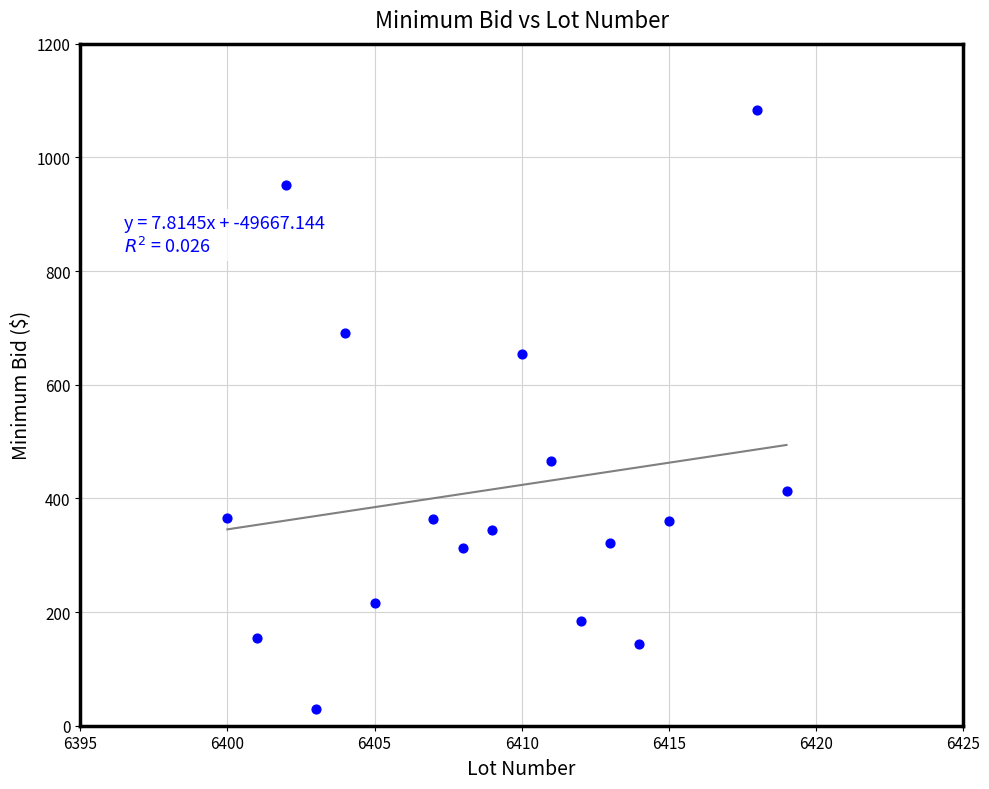

What is the range of X values (max minus min)?

19.0